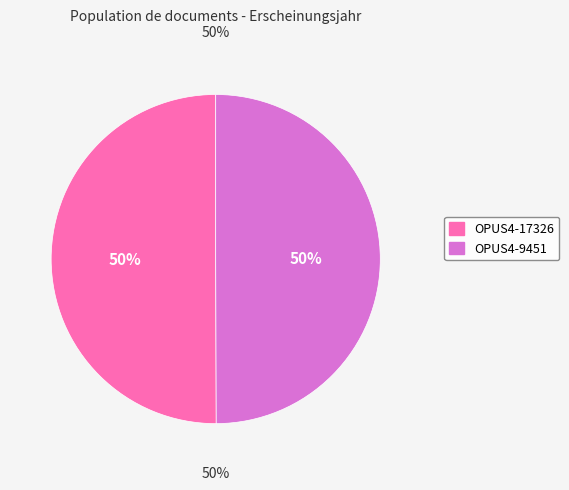

To the nearest percent, what percentage of the pie is OPUS4-17326?

50%